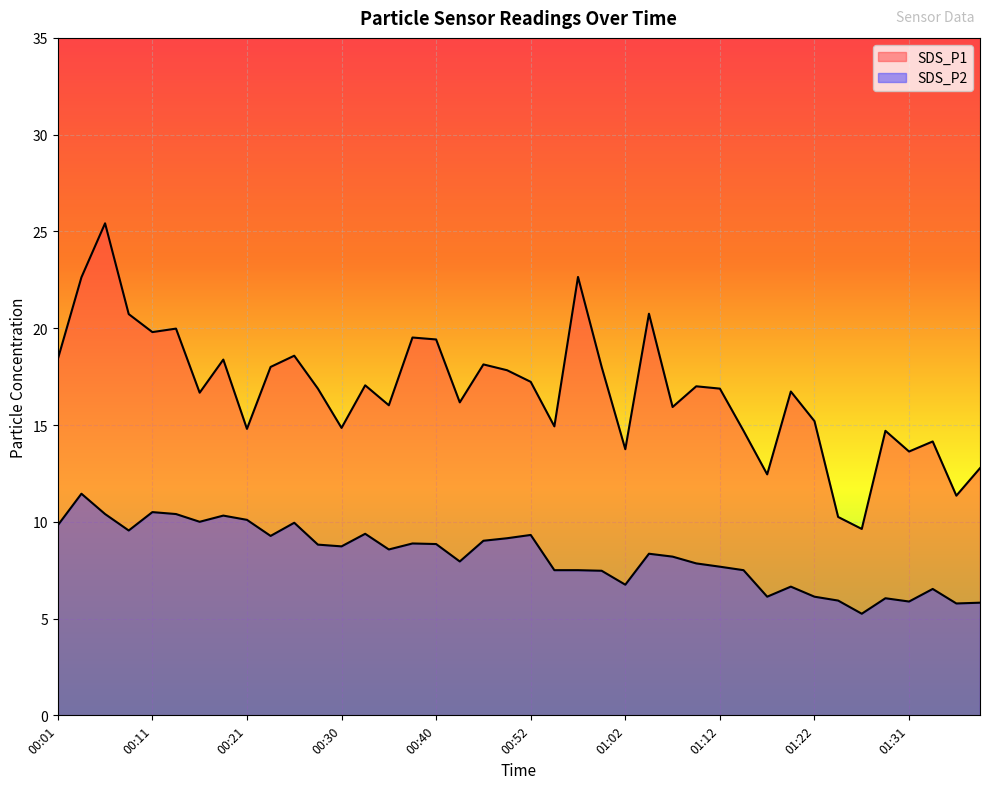

What is the difference between the SDS_P2 values at 00:33 and 00:35?

0.8